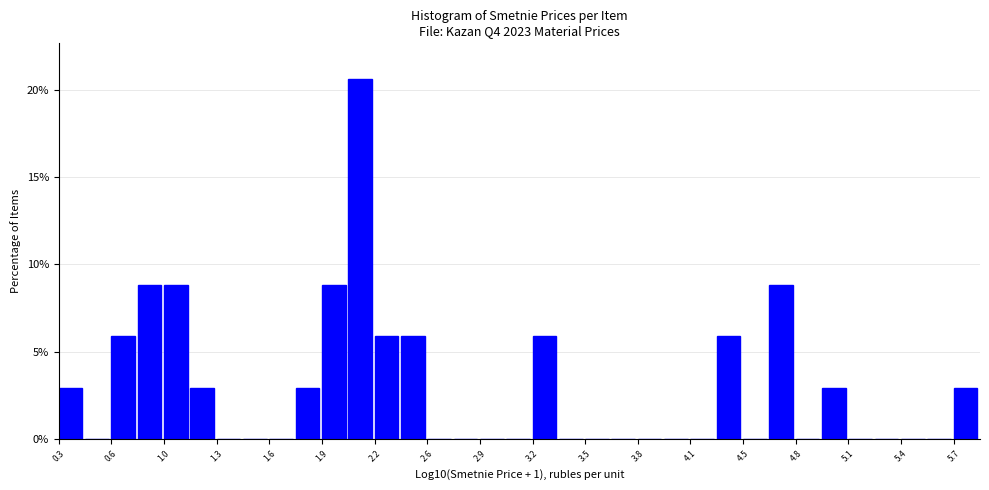

Read against the x-axis, roughly where is the centre of the tallest bar?

2.15